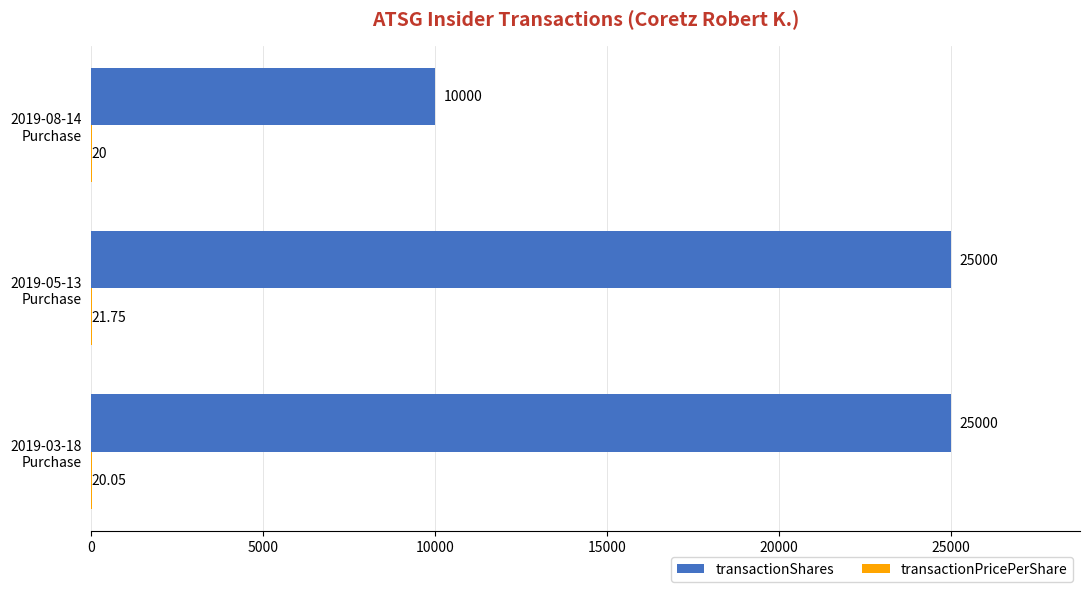

Which series has the largest total across all categories?

transactionShares